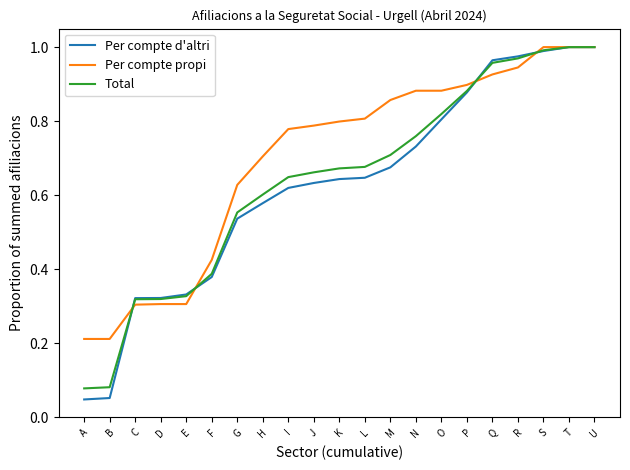

The Total series shows 0.7 at L. True or false?

True